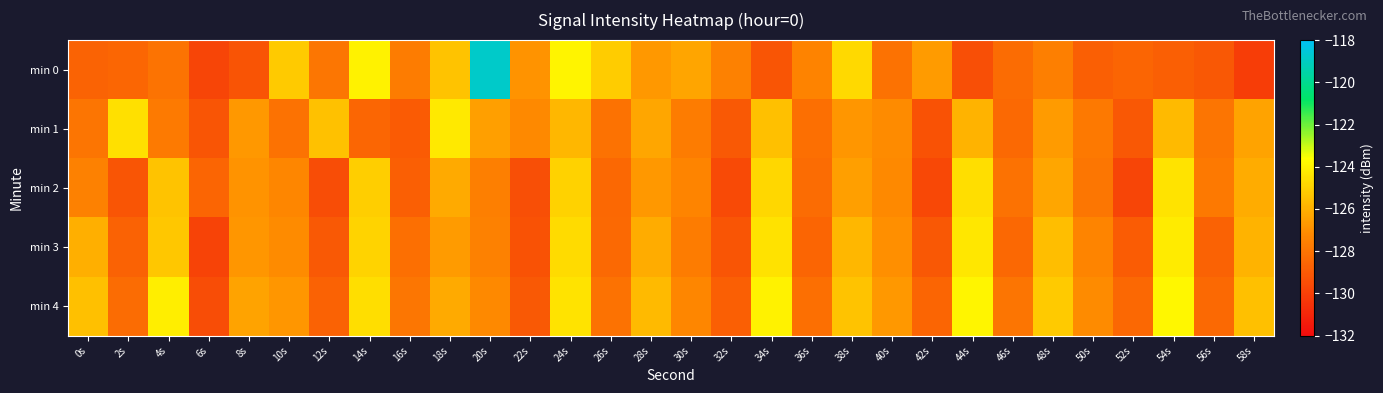

What is the total value across all series at 26s?

-638.3